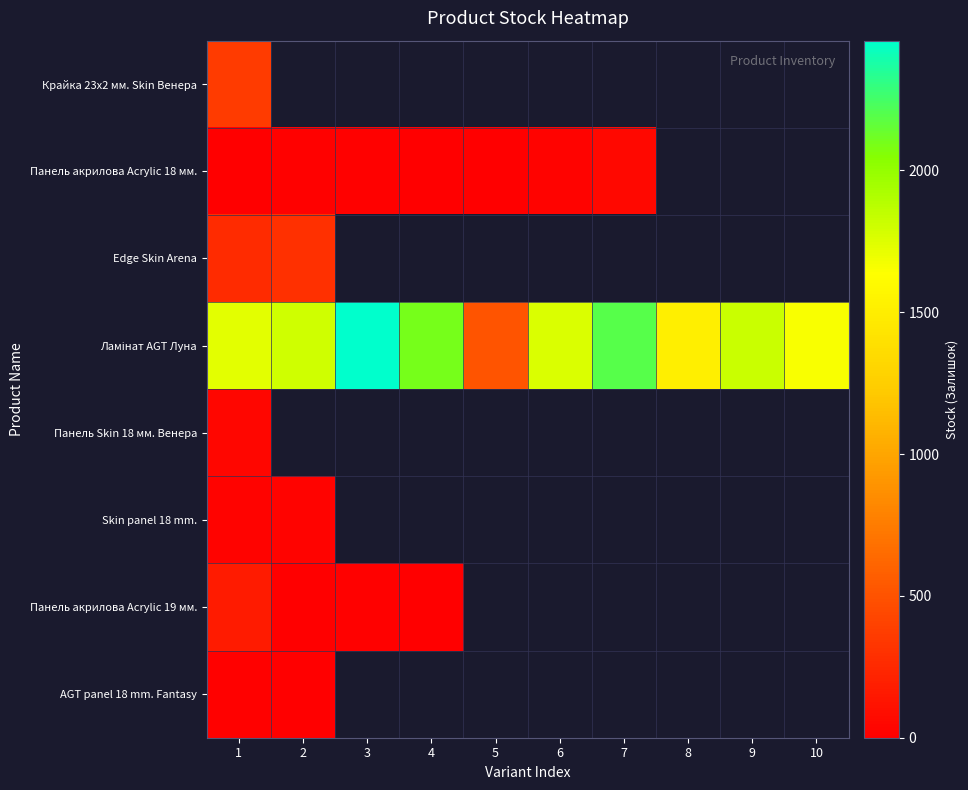

At which label does Панель Skin 18 мм. Венера reach its minimum?

1